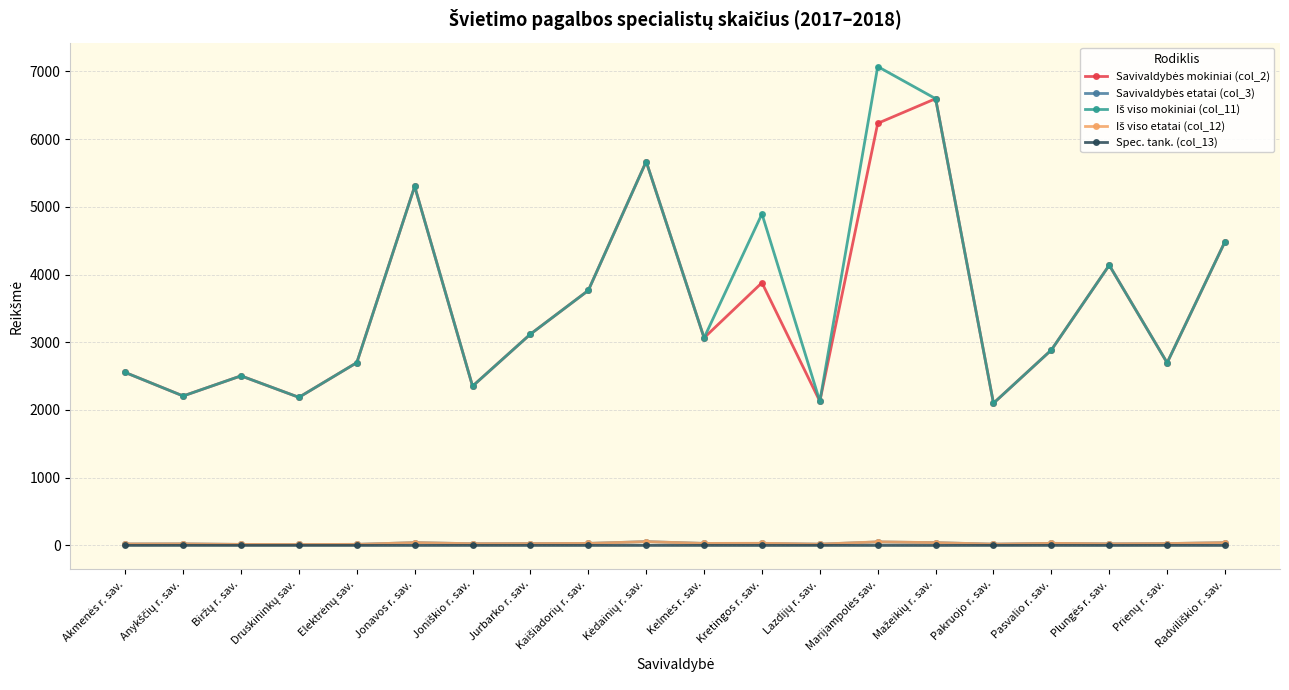

What is the greatest value displayed?

7070.0